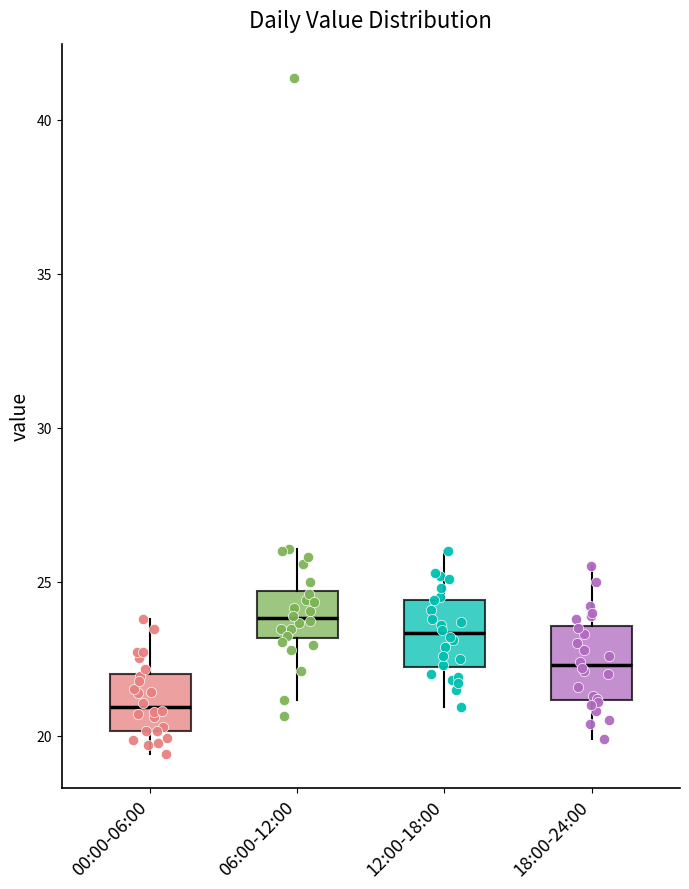

Reading left to right, read every box against the y-axis: the position of its median line, the range the box covers, and the ends of its whiskers. The values are not printed on the chart, so give them approximately, as read against the axis.

00:00-06:00: median 21.0, box 20.0 to 22.0, whiskers 19.5 to 24.0
06:00-12:00: median 24.0, box 23.0 to 24.5, whiskers 21.0 to 26.0
12:00-18:00: median 23.5, box 22.0 to 24.5, whiskers 21.0 to 26.0
18:00-24:00: median 22.5, box 21.0 to 23.5, whiskers 20.0 to 25.5